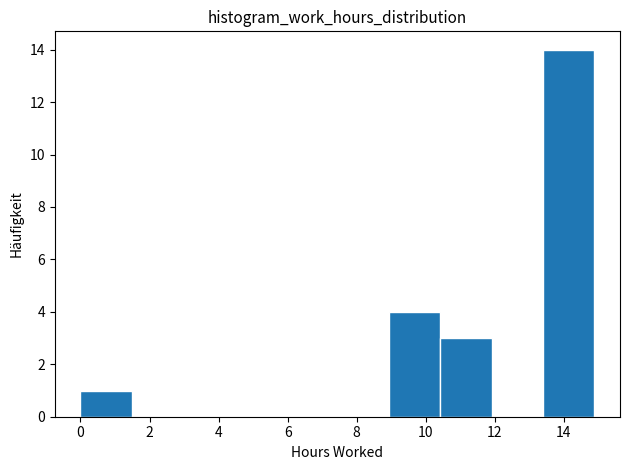

How tall is the bar that spans 10.4 to 12.0 on the x-axis? Neither the bar edges nor the heights are printed on the chart, so give them approximately, as read against the axes.

3